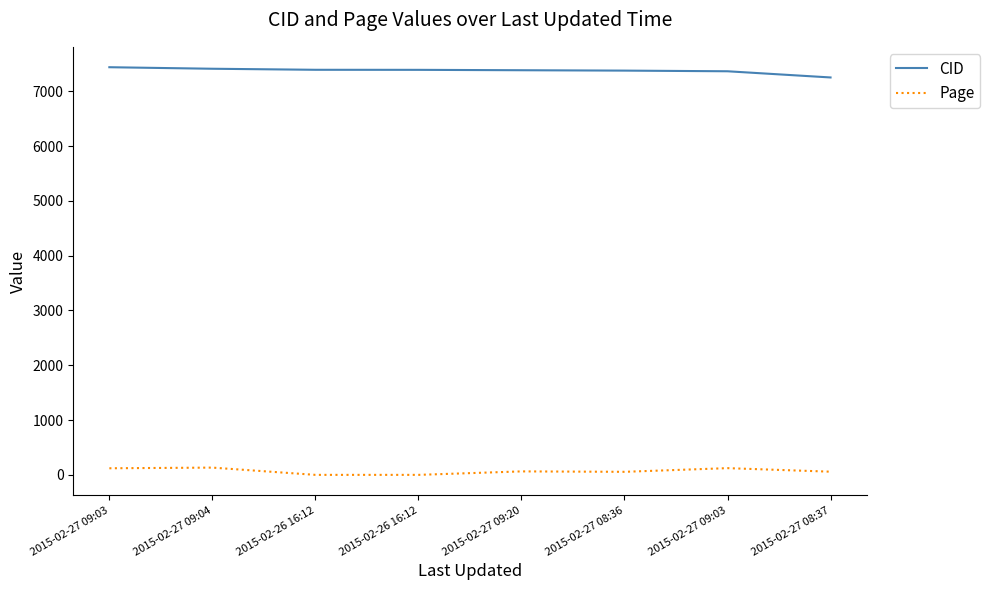

Does the chart have visible grid lines?

No